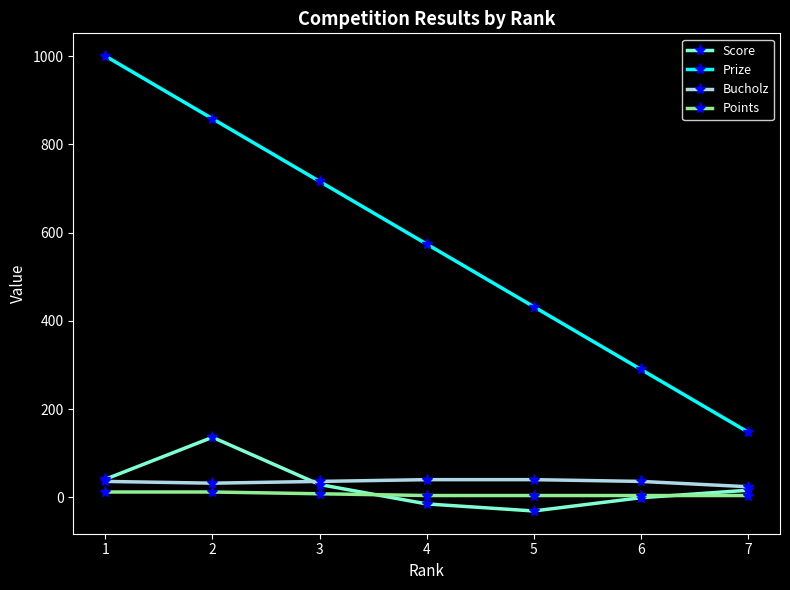

Is the value of Bucholz at 4 greater than the value of Points at 1?

Yes